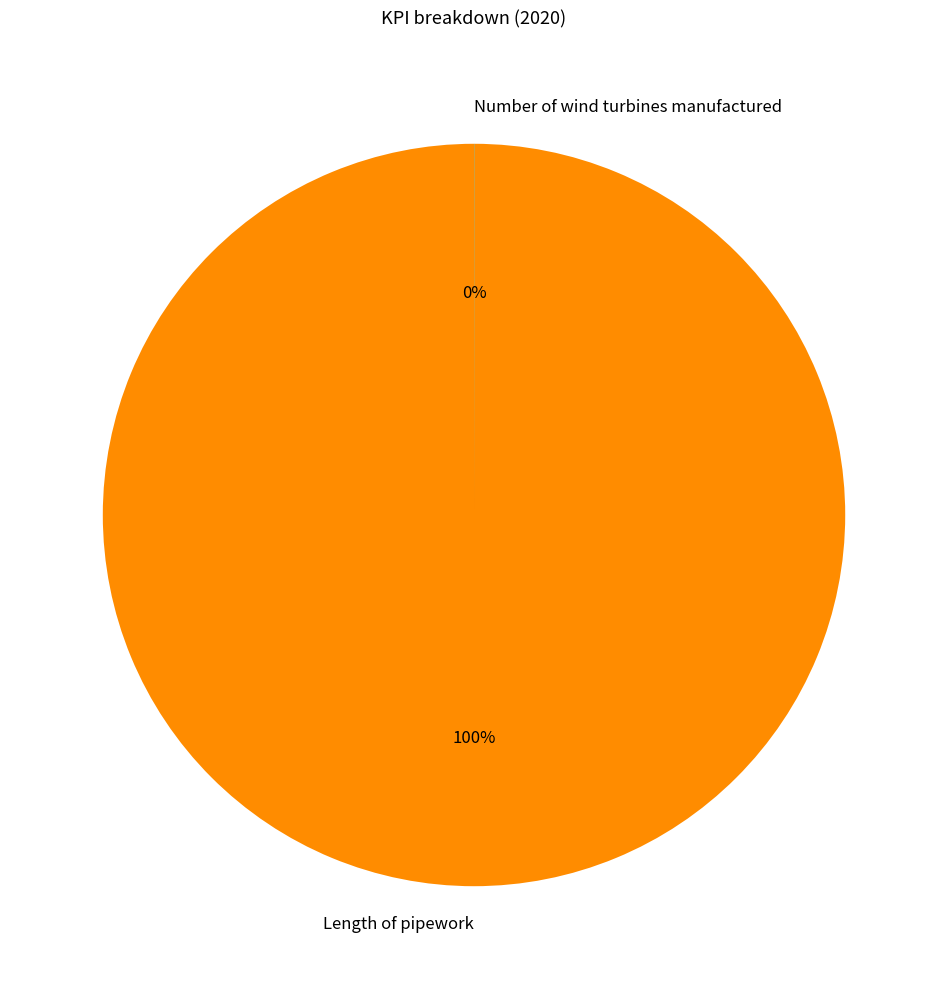

What is the largest slice in the pie chart?

Length of pipework